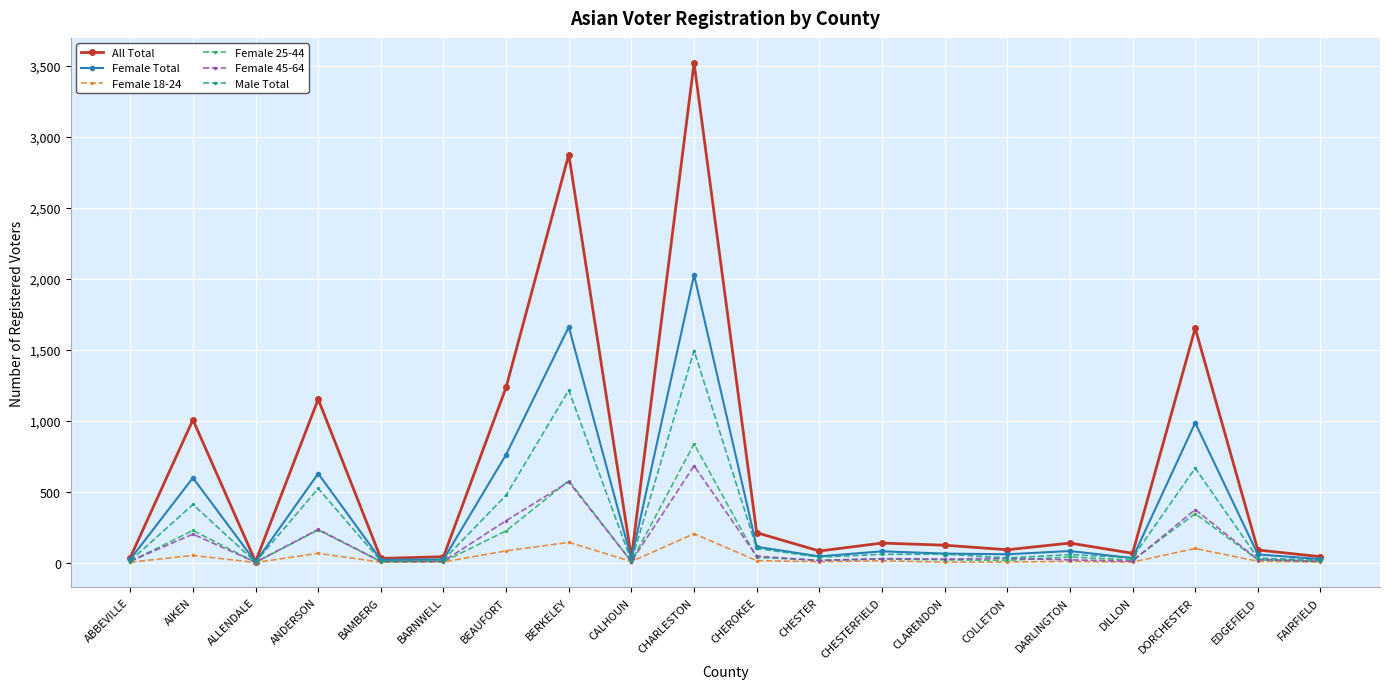

At which category is the sum across all series the highest?

CHARLESTON